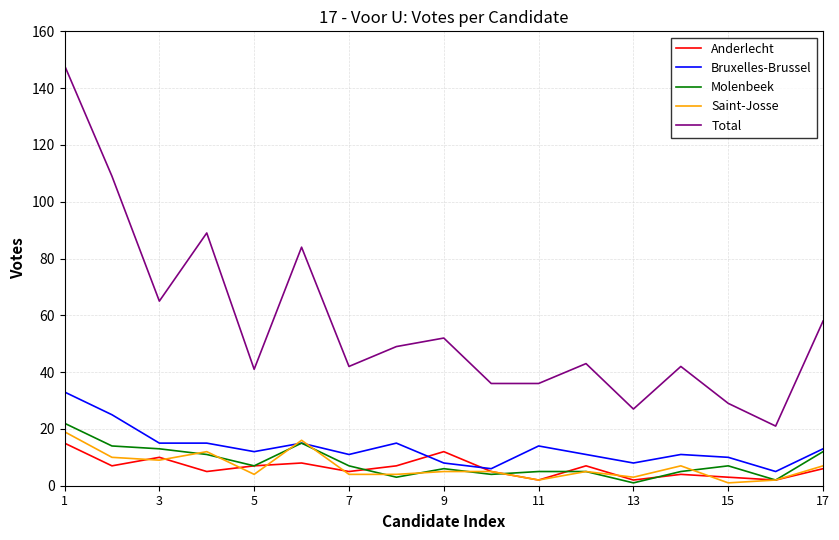

Which series has the largest range (max minus min)?

Total